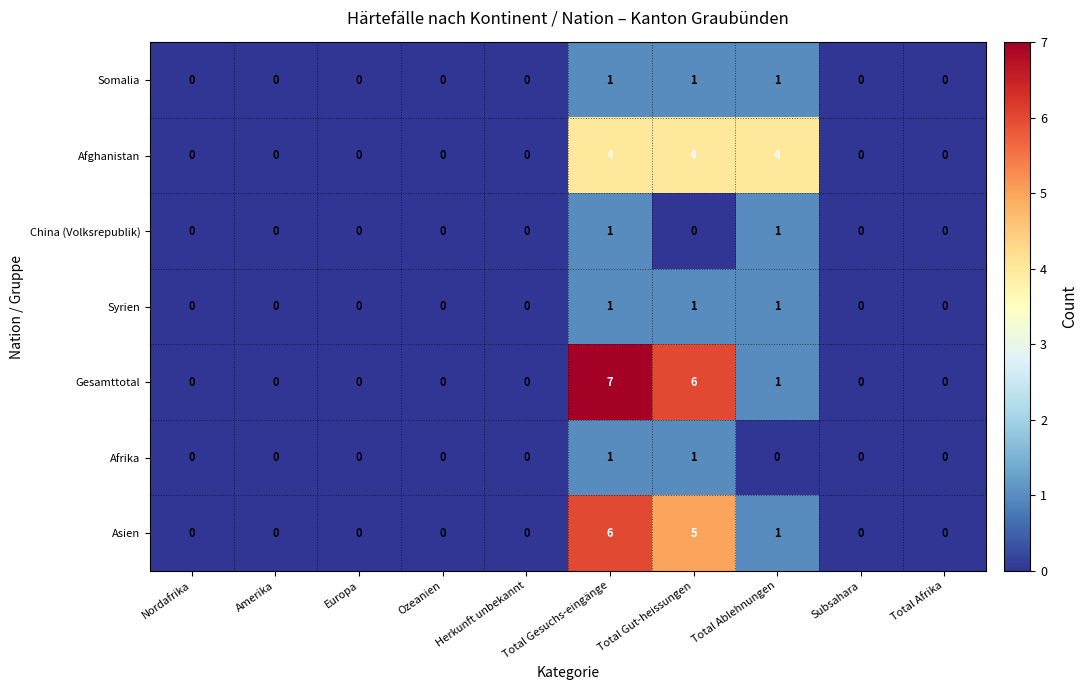

How many distinct data groups are displayed?

7